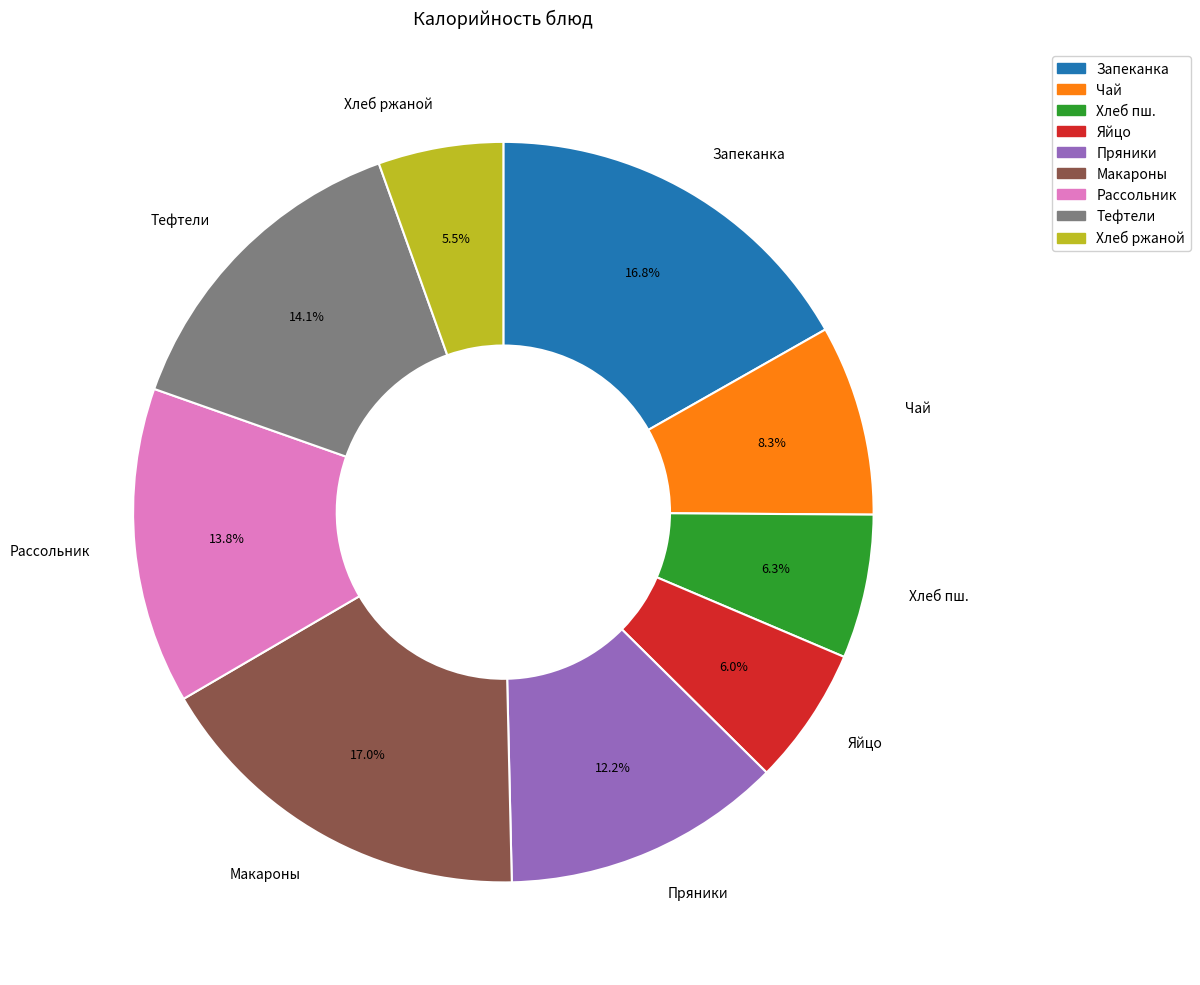

Which slice is the smallest?

Хлеб ржаной